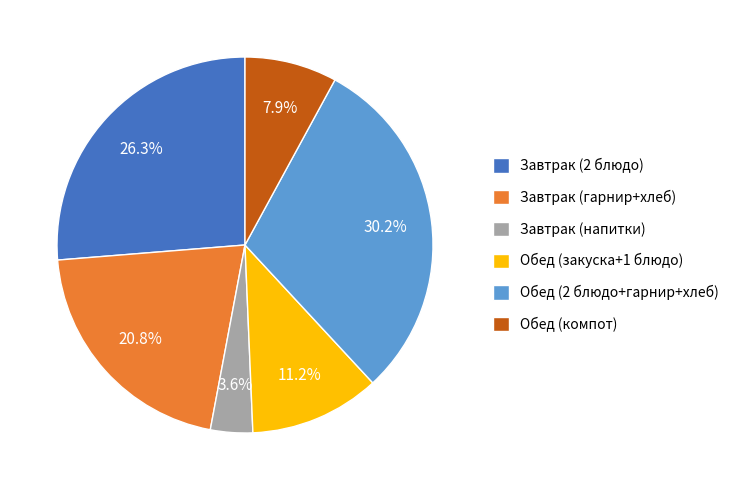

Which has a higher value, Обед (2 блюдо+гарнир+хлеб) or Завтрак (напитки)?

Обед (2 блюдо+гарнир+хлеб)